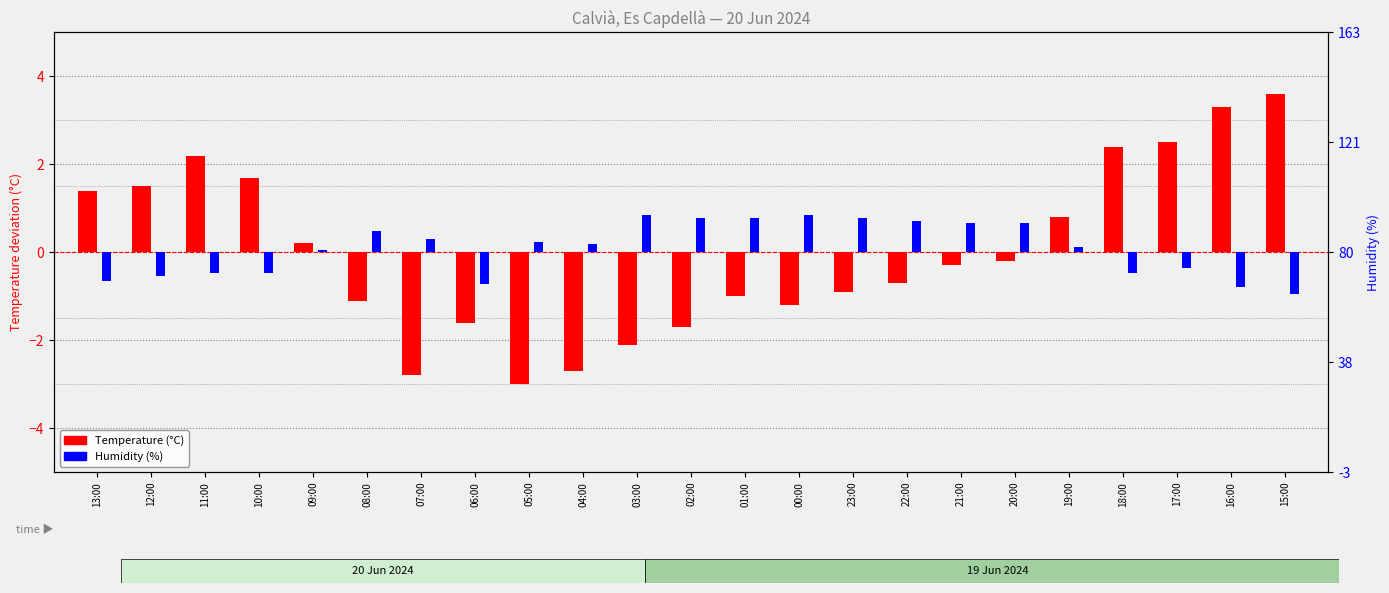

What is the difference between the Humidity (%) values at 15:00 and 01:00?

1.7